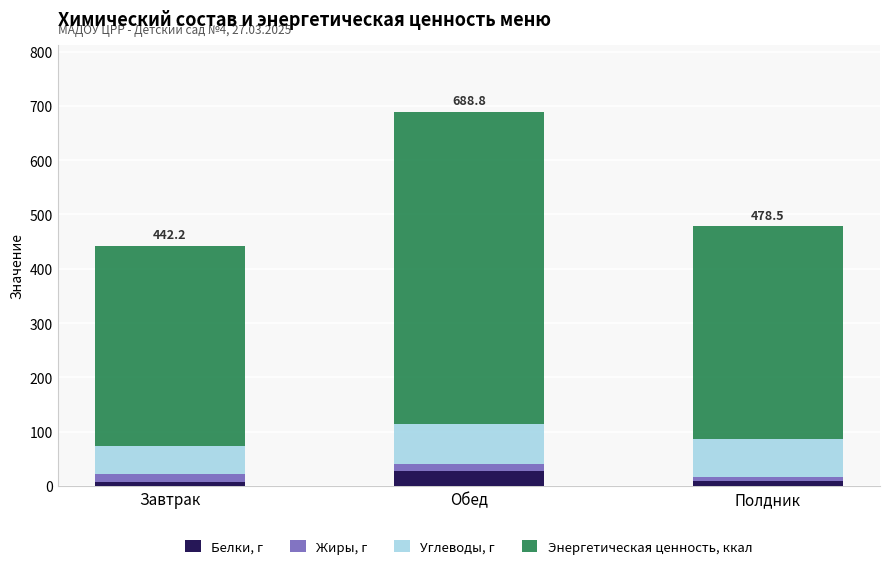

At which category is the sum across all series the highest?

Обед